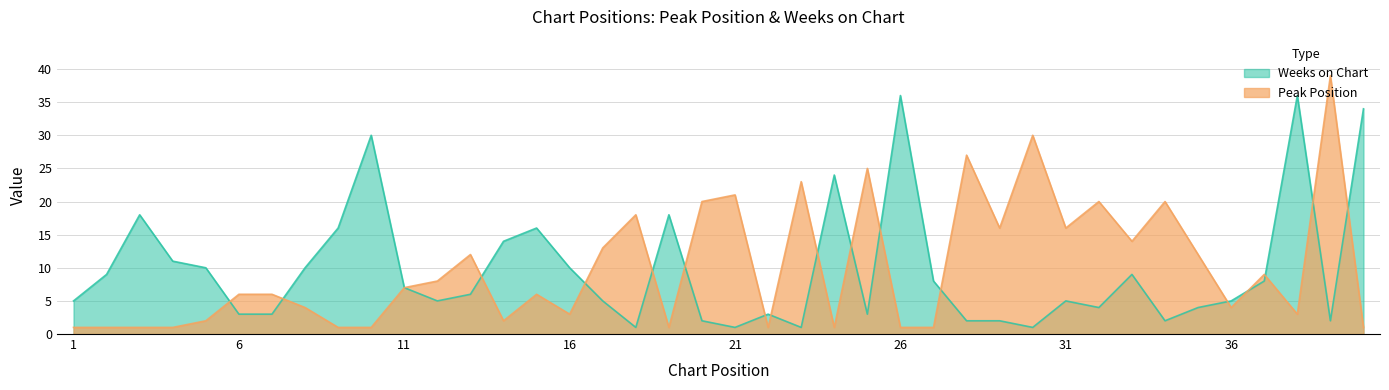

Reading right to left, list all the values displayed in this chart.

Peak Position: 1	39	3	9	4	12	20	14	20	16	30	16	27	1	1	25	1	23	1	21	20	1	18	13	3	6	2	12	8	7	1	1	4	6	6	2	1	1	1	1
Weeks on Chart: 34	2	36	8	5	4	2	9	4	5	1	2	2	8	36	3	24	1	3	1	2	18	1	5	10	16	14	6	5	7	30	16	10	3	3	10	11	18	9	5